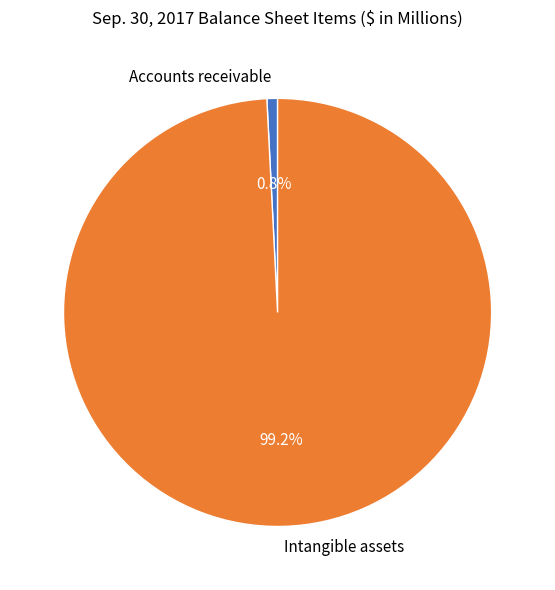

True or false: Accounts receivable accounts for 12% of the total.

False